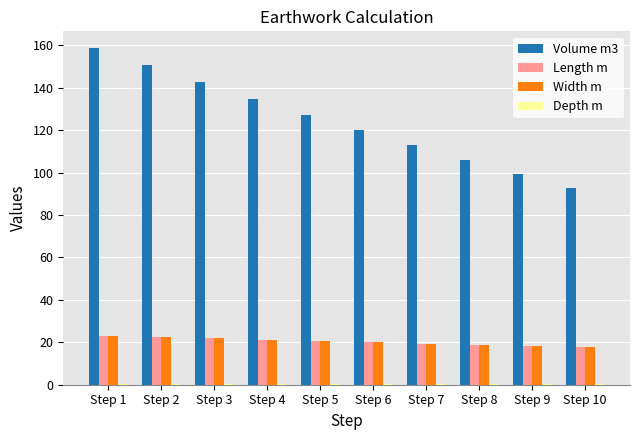

Which series has the largest range (max minus min)?

Volume m3